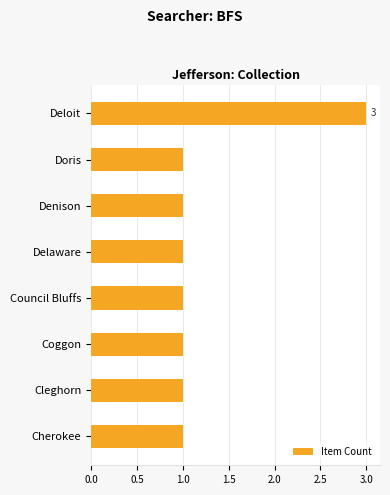

Reading bottom to top, list all the values displayed in this chart.

Cherokee=1	Cleghorn=1	Coggon=1	Council Bluffs=1	Delaware=1	Denison=1	Doris=1	Deloit=3